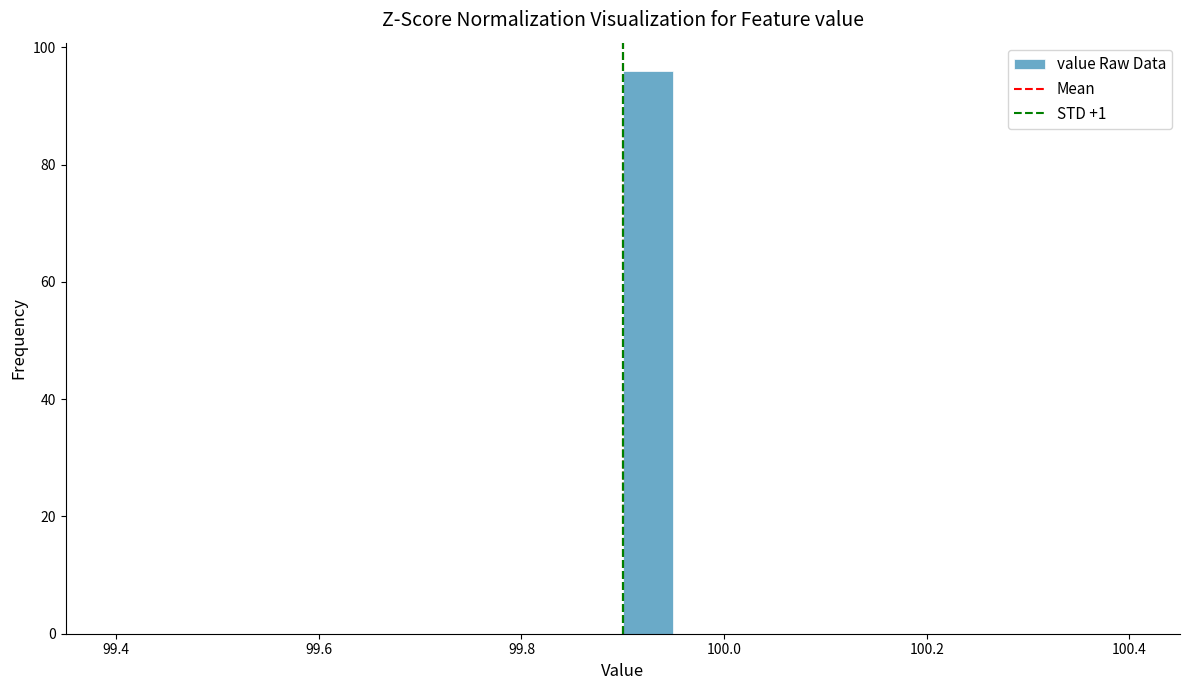

Around what value on the x-axis is the tallest bar? Give the approximate position of its centre, as read against the axis.

99.92